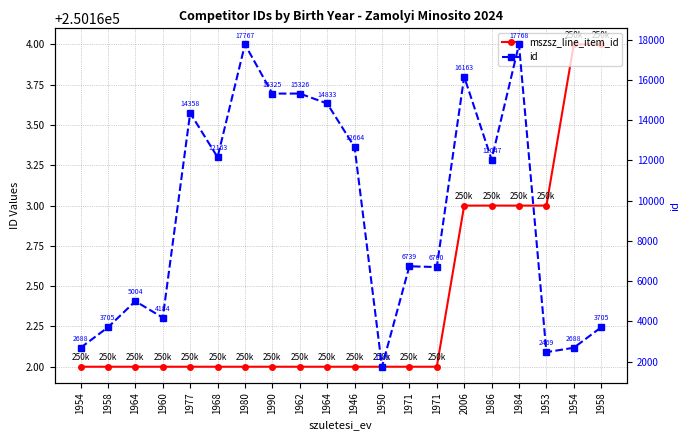

What are all the series names shown in the legend?

mszsz_line_item_id, id